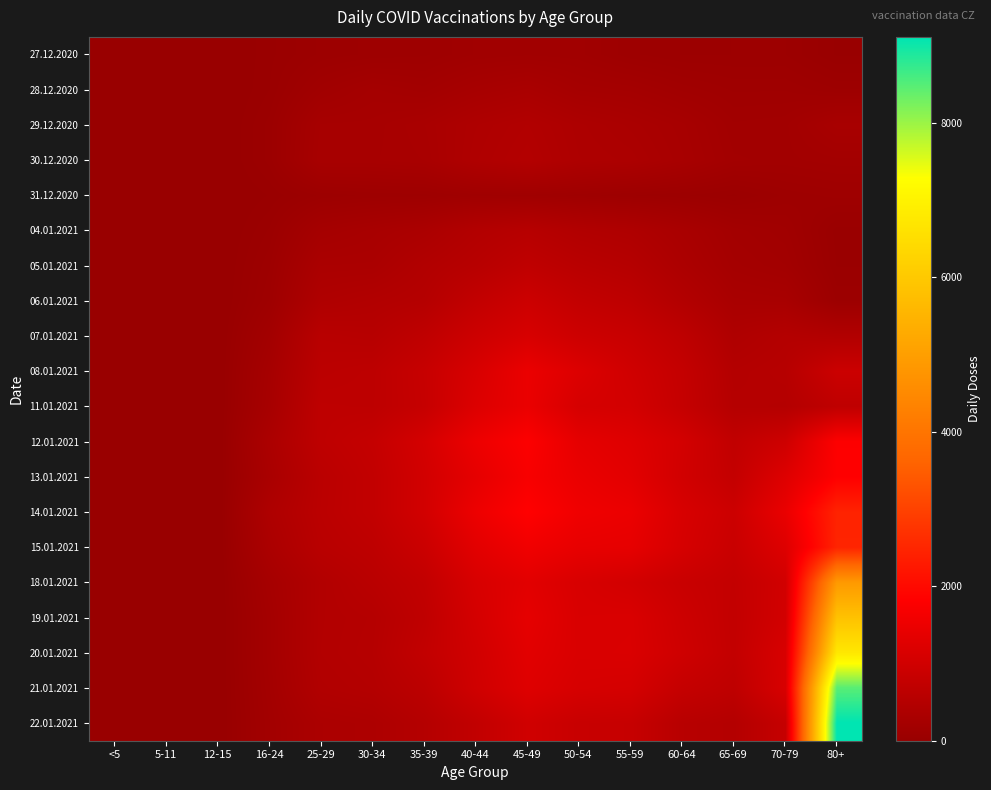

Rank the series by their maximum value, from lowest to highest.

31.12.2020, 27.12.2020, 28.12.2020, 29.12.2020, 30.12.2020, 04.01.2021, 05.01.2021, 06.01.2021, 07.01.2021, 11.01.2021, 08.01.2021, 12.01.2021, 13.01.2021, 14.01.2021, 15.01.2021, 18.01.2021, 19.01.2021, 20.01.2021, 21.01.2021, 22.01.2021